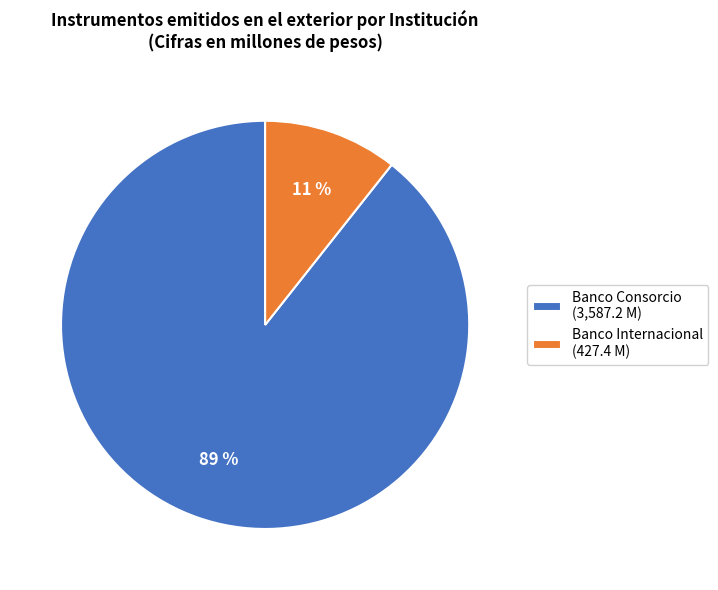

Which slice is the largest?

Banco Consorcio